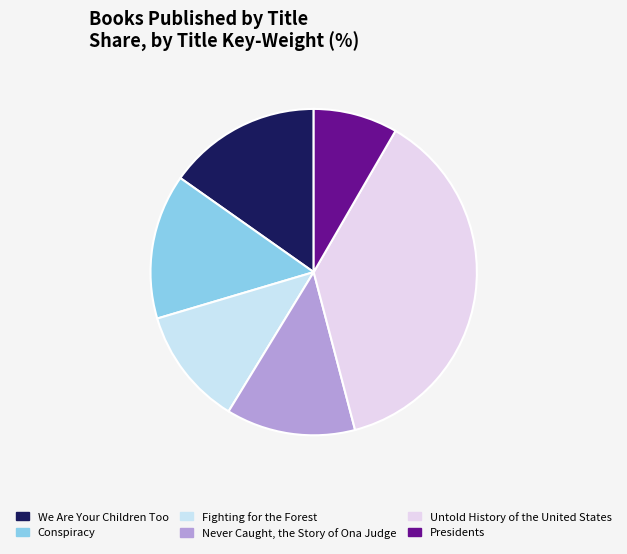

To the nearest percent, what is the difference between the largest and smallest slice percentages?

29%